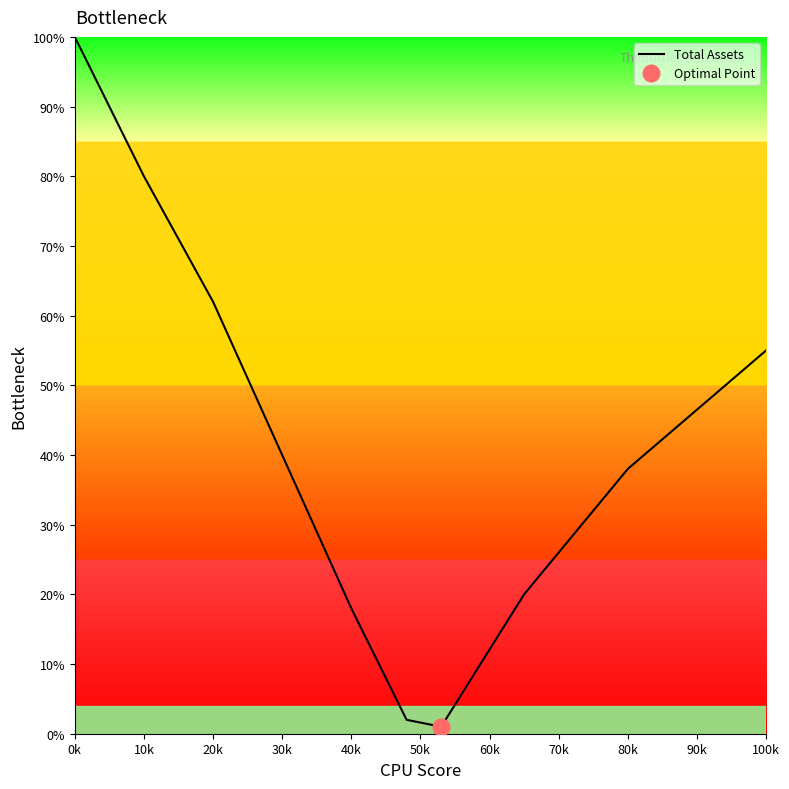

True or false: Total Assets has a value of 140 at 0k.

False